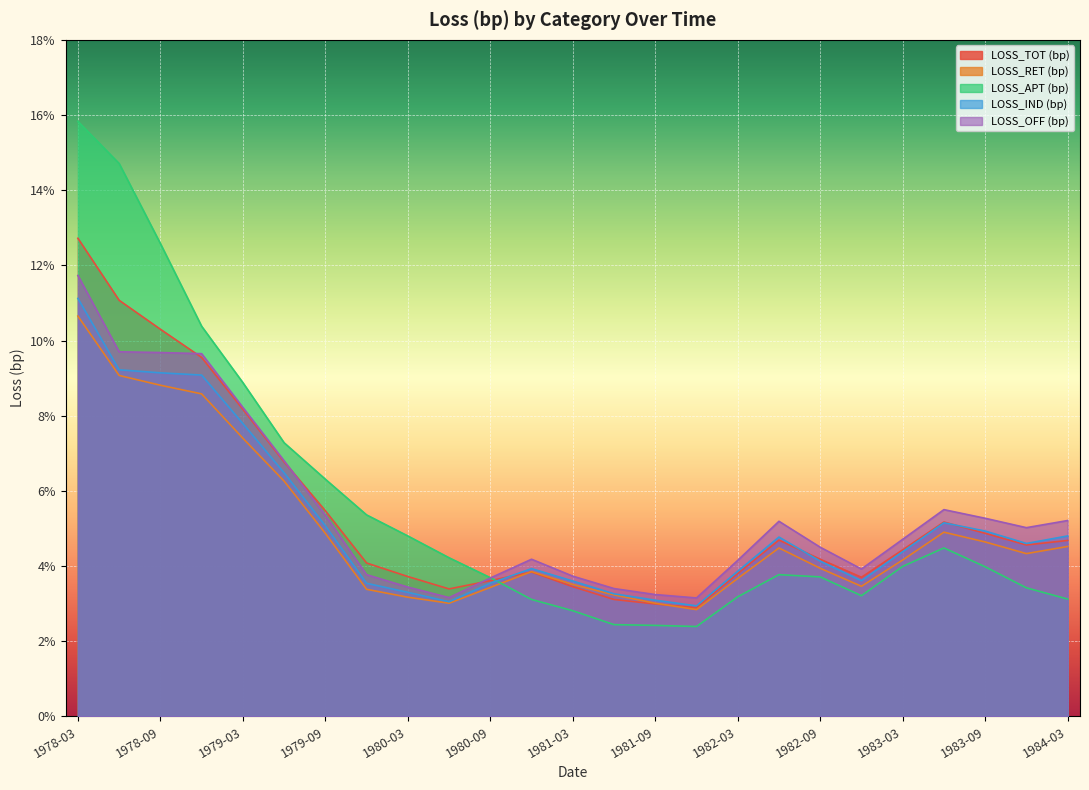

What are all the series names shown in the legend?

LOSS_TOT (bp), LOSS_RET (bp), LOSS_APT (bp), LOSS_IND (bp), LOSS_OFF (bp)